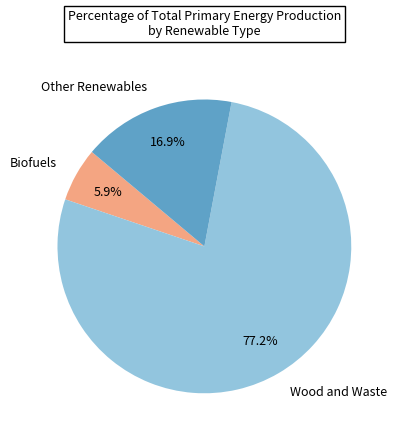

Which category has the smallest portion of the pie?

Biofuels